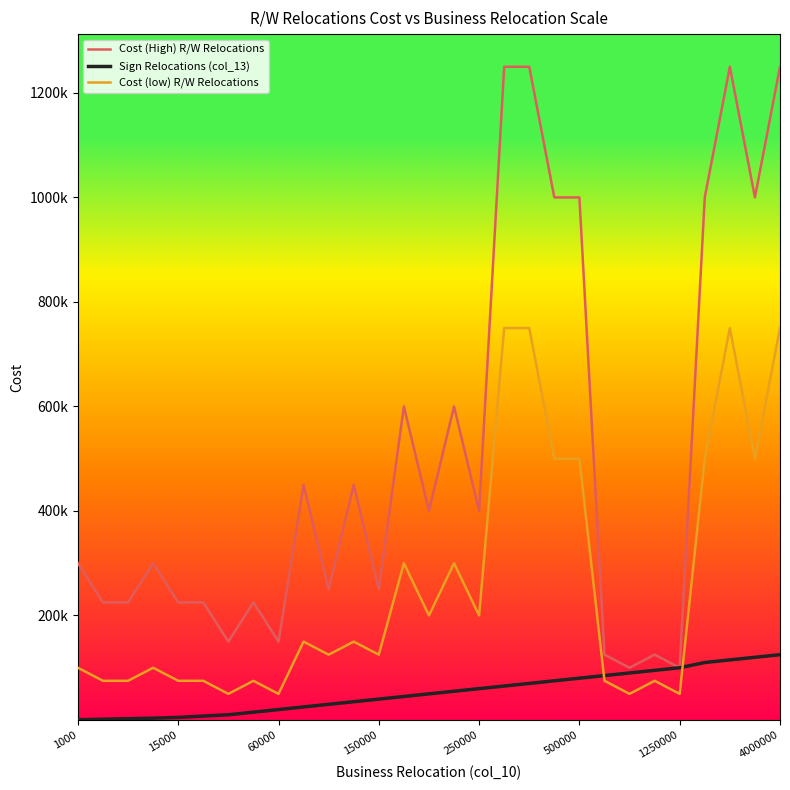

Is this an area chart (filled region under the line)?

No